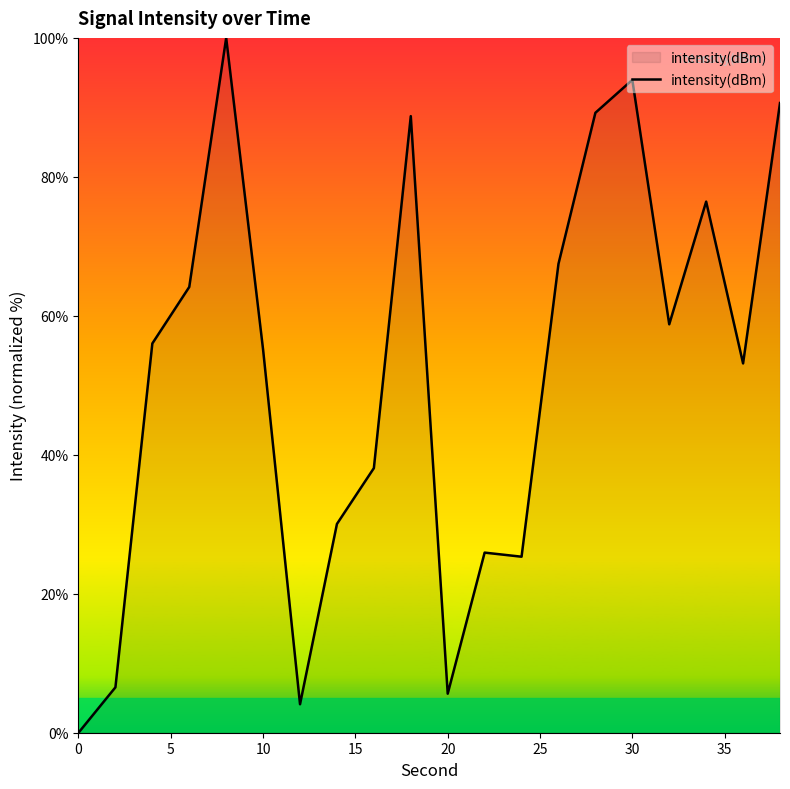

What is the difference between the maximum and minimum values?

100.0